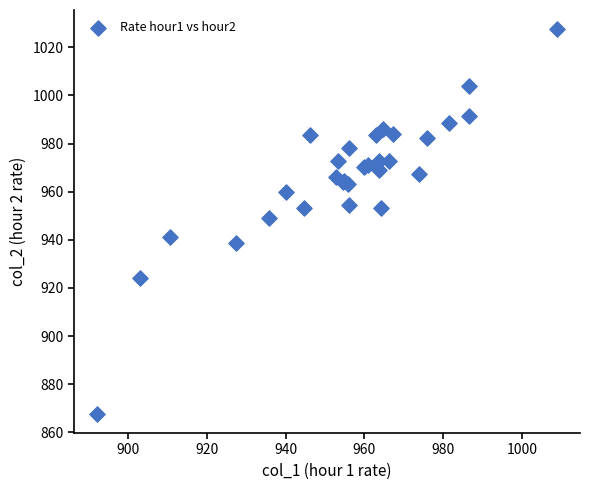

What Y value in the scatter plot is closest to 947?

949.2